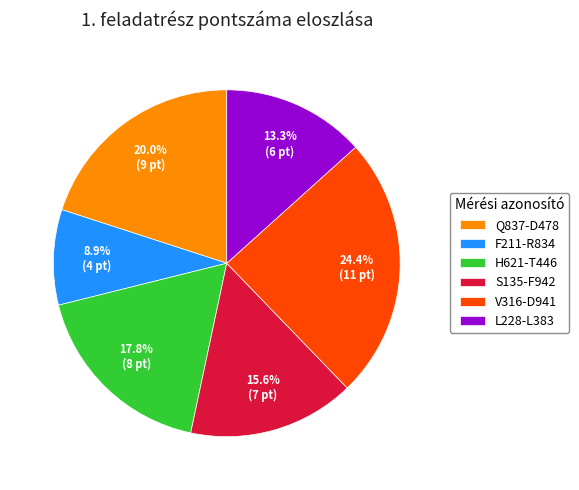

What is the ratio of the value at Q837-D478 to the value at F211-R834?

2.2